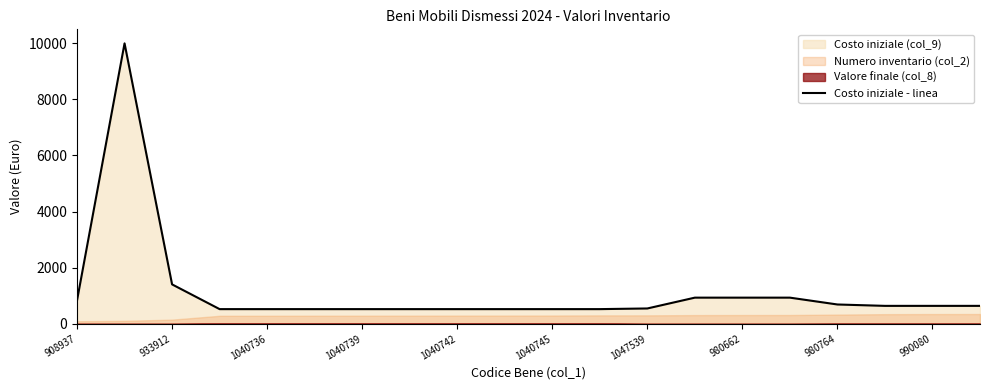

At which label is Costo iniziale - linea closest to 5260?

933912